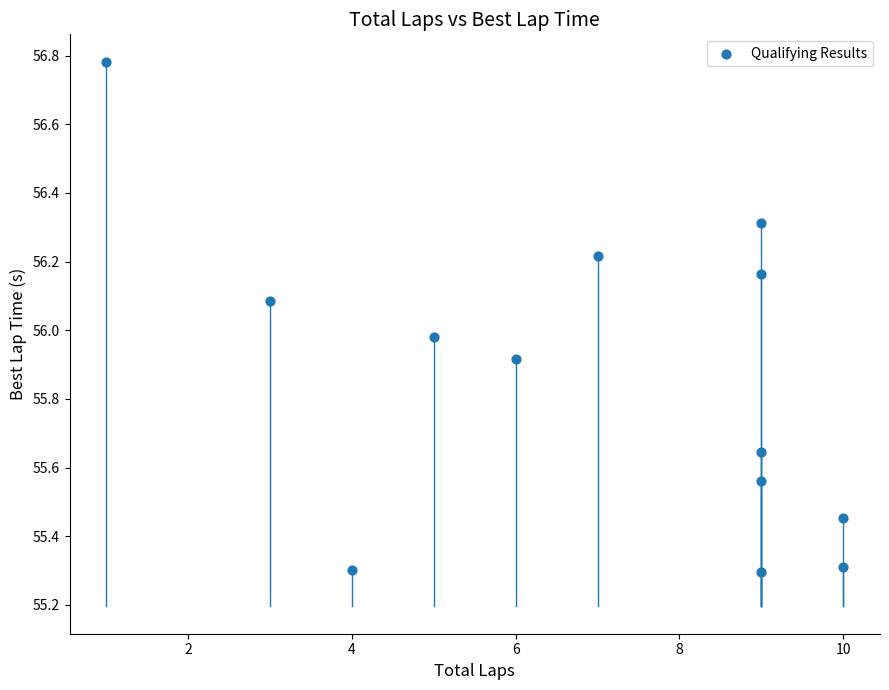

What is the range of Y values (max minus min)?

1.5